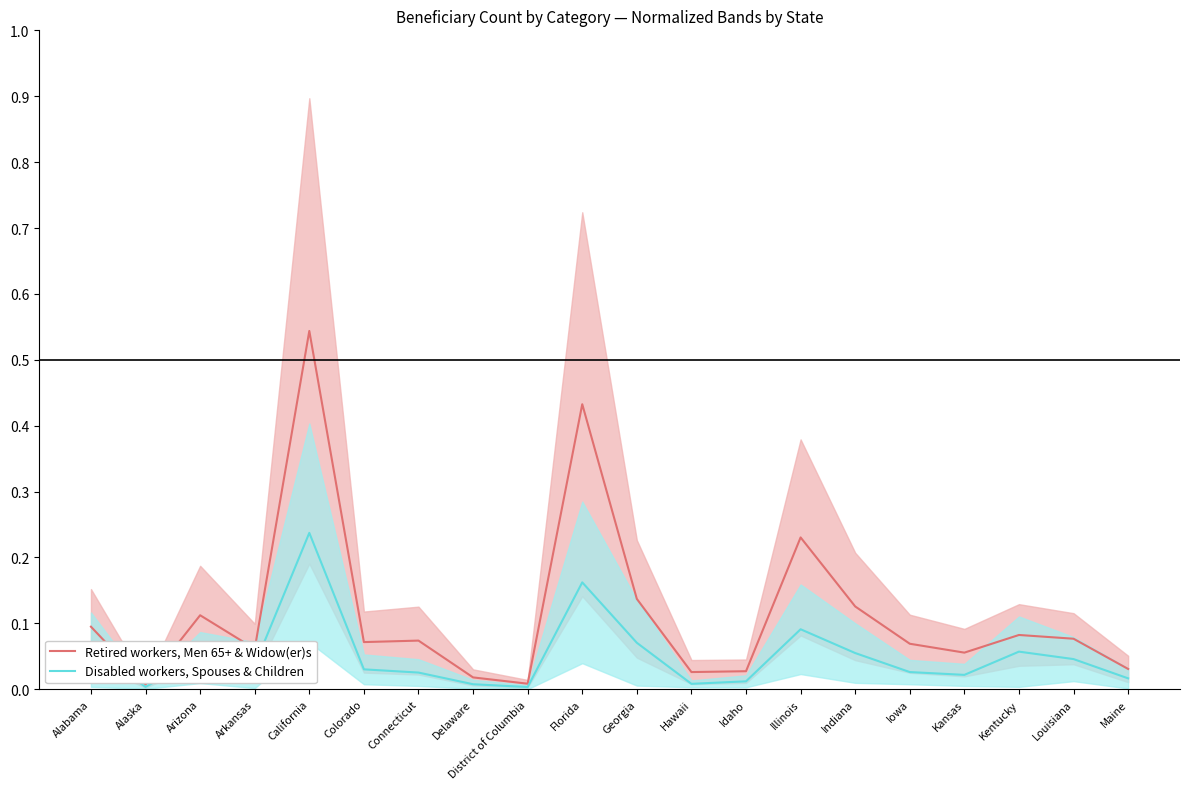

At which label does Disabled workers, Spouses & Children reach its peak?

California